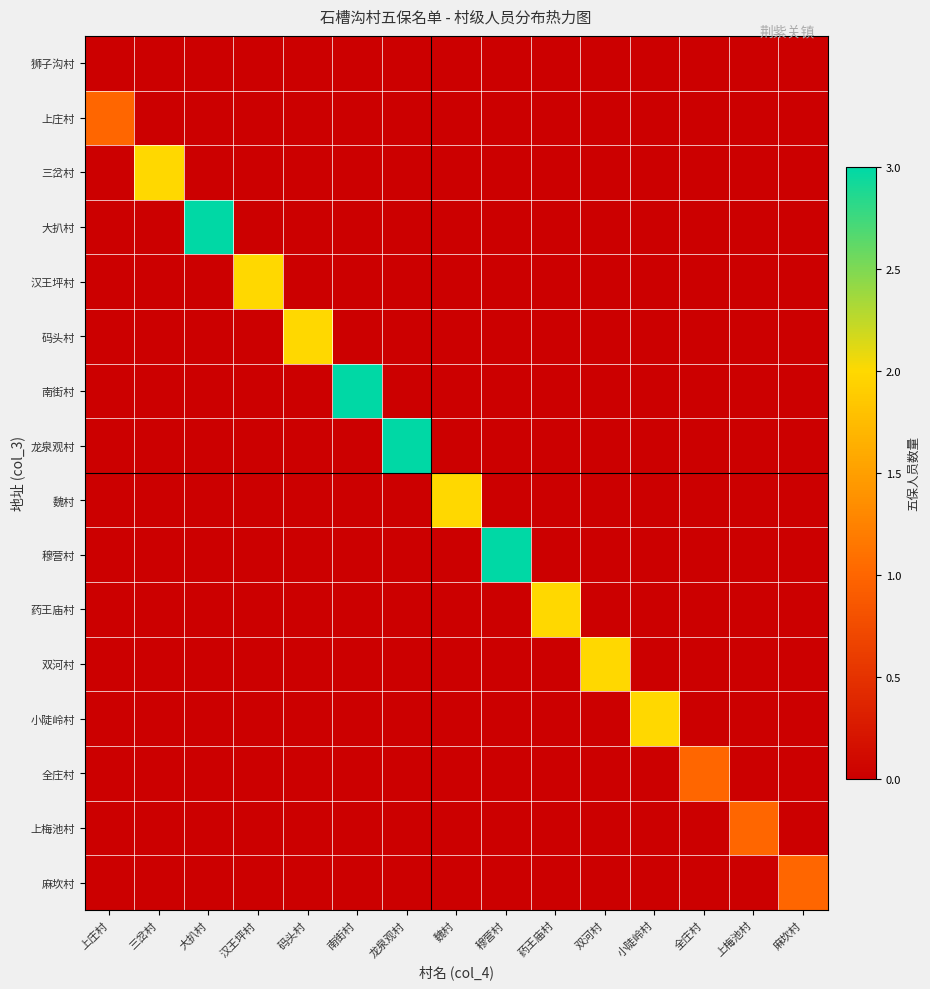

Reading left to right, what are all the values shown in this chart?

狮子沟村: 上庄村=0	三岔村=0	大扒村=0	汉王坪村=0	码头村=0	南街村=0	龙泉观村=0	魏村=0	穆营村=0	药王庙村=0	双河村=0	小陡岭村=0	全庄村=0	上梅池村=0	麻坎村=0
上庄村: 上庄村=1	三岔村=0	大扒村=0	汉王坪村=0	码头村=0	南街村=0	龙泉观村=0	魏村=0	穆营村=0	药王庙村=0	双河村=0	小陡岭村=0	全庄村=0	上梅池村=0	麻坎村=0
三岔村: 上庄村=0	三岔村=2	大扒村=0	汉王坪村=0	码头村=0	南街村=0	龙泉观村=0	魏村=0	穆营村=0	药王庙村=0	双河村=0	小陡岭村=0	全庄村=0	上梅池村=0	麻坎村=0
大扒村: 上庄村=0	三岔村=0	大扒村=3	汉王坪村=0	码头村=0	南街村=0	龙泉观村=0	魏村=0	穆营村=0	药王庙村=0	双河村=0	小陡岭村=0	全庄村=0	上梅池村=0	麻坎村=0
汉王坪村: 上庄村=0	三岔村=0	大扒村=0	汉王坪村=2	码头村=0	南街村=0	龙泉观村=0	魏村=0	穆营村=0	药王庙村=0	双河村=0	小陡岭村=0	全庄村=0	上梅池村=0	麻坎村=0
码头村: 上庄村=0	三岔村=0	大扒村=0	汉王坪村=0	码头村=2	南街村=0	龙泉观村=0	魏村=0	穆营村=0	药王庙村=0	双河村=0	小陡岭村=0	全庄村=0	上梅池村=0	麻坎村=0
南街村: 上庄村=0	三岔村=0	大扒村=0	汉王坪村=0	码头村=0	南街村=3	龙泉观村=0	魏村=0	穆营村=0	药王庙村=0	双河村=0	小陡岭村=0	全庄村=0	上梅池村=0	麻坎村=0
龙泉观村: 上庄村=0	三岔村=0	大扒村=0	汉王坪村=0	码头村=0	南街村=0	龙泉观村=3	魏村=0	穆营村=0	药王庙村=0	双河村=0	小陡岭村=0	全庄村=0	上梅池村=0	麻坎村=0
魏村: 上庄村=0	三岔村=0	大扒村=0	汉王坪村=0	码头村=0	南街村=0	龙泉观村=0	魏村=2	穆营村=0	药王庙村=0	双河村=0	小陡岭村=0	全庄村=0	上梅池村=0	麻坎村=0
穆营村: 上庄村=0	三岔村=0	大扒村=0	汉王坪村=0	码头村=0	南街村=0	龙泉观村=0	魏村=0	穆营村=3	药王庙村=0	双河村=0	小陡岭村=0	全庄村=0	上梅池村=0	麻坎村=0
药王庙村: 上庄村=0	三岔村=0	大扒村=0	汉王坪村=0	码头村=0	南街村=0	龙泉观村=0	魏村=0	穆营村=0	药王庙村=2	双河村=0	小陡岭村=0	全庄村=0	上梅池村=0	麻坎村=0
双河村: 上庄村=0	三岔村=0	大扒村=0	汉王坪村=0	码头村=0	南街村=0	龙泉观村=0	魏村=0	穆营村=0	药王庙村=0	双河村=2	小陡岭村=0	全庄村=0	上梅池村=0	麻坎村=0
小陡岭村: 上庄村=0	三岔村=0	大扒村=0	汉王坪村=0	码头村=0	南街村=0	龙泉观村=0	魏村=0	穆营村=0	药王庙村=0	双河村=0	小陡岭村=2	全庄村=0	上梅池村=0	麻坎村=0
全庄村: 上庄村=0	三岔村=0	大扒村=0	汉王坪村=0	码头村=0	南街村=0	龙泉观村=0	魏村=0	穆营村=0	药王庙村=0	双河村=0	小陡岭村=0	全庄村=1	上梅池村=0	麻坎村=0
上梅池村: 上庄村=0	三岔村=0	大扒村=0	汉王坪村=0	码头村=0	南街村=0	龙泉观村=0	魏村=0	穆营村=0	药王庙村=0	双河村=0	小陡岭村=0	全庄村=0	上梅池村=1	麻坎村=0
麻坎村: 上庄村=0	三岔村=0	大扒村=0	汉王坪村=0	码头村=0	南街村=0	龙泉观村=0	魏村=0	穆营村=0	药王庙村=0	双河村=0	小陡岭村=0	全庄村=0	上梅池村=0	麻坎村=1